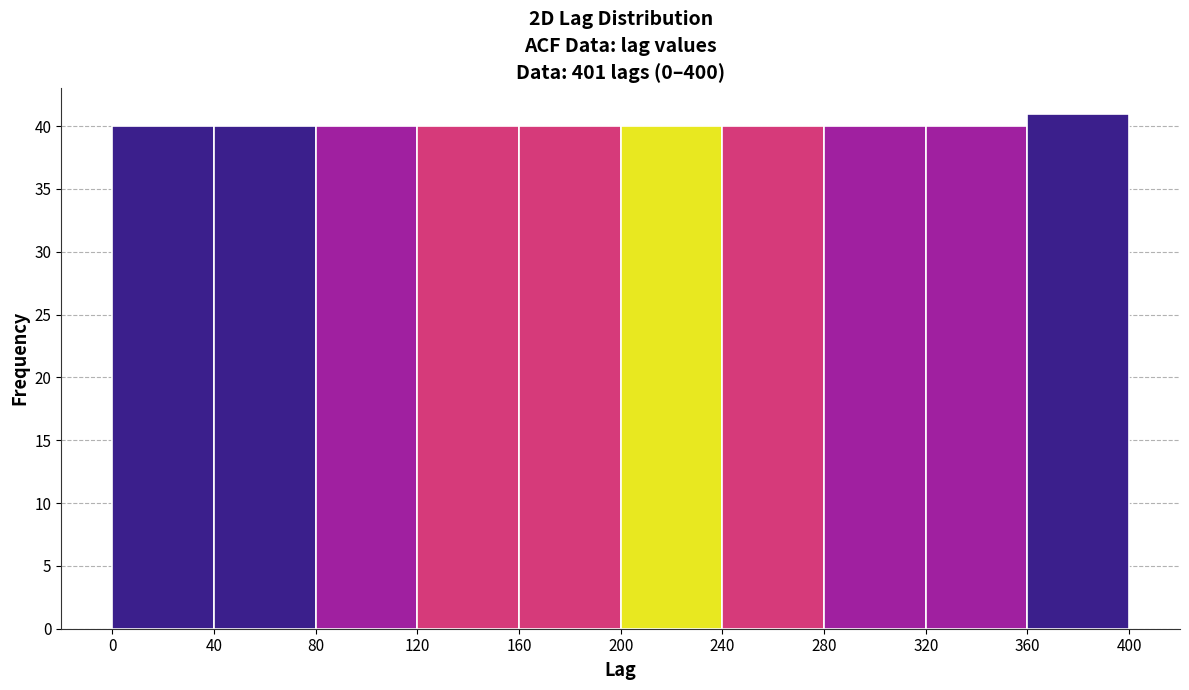

Reading left to right, transcribe this chart: for each bar, give the range it covers on the x-axis and its height. The values are not printed on the chart, so give them approximately, as read against the axis.

0 to 40: 40
40 to 80: 40
80 to 120: 40
120 to 160: 40
160 to 200: 40
200 to 240: 40
240 to 280: 40
280 to 320: 40
320 to 360: 40
360 to 400: 41